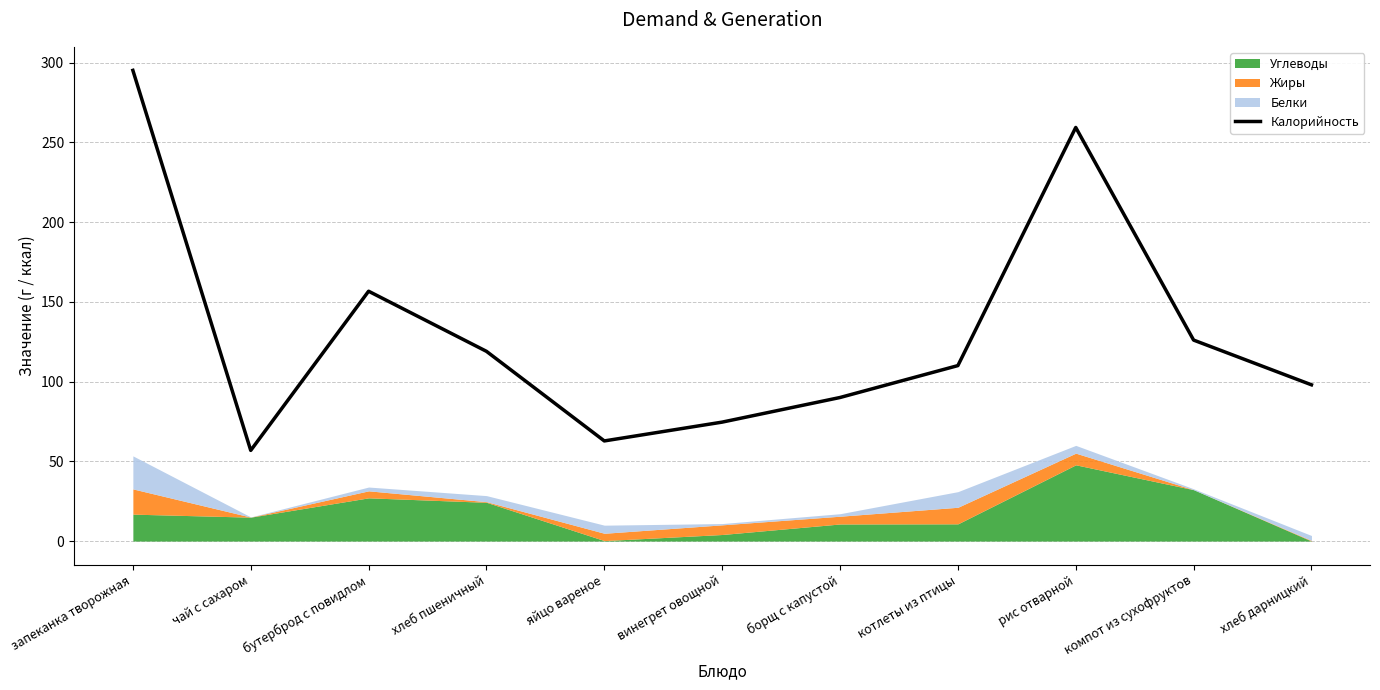

Is it true that the value at хлеб пшеничный is 119.0?

True